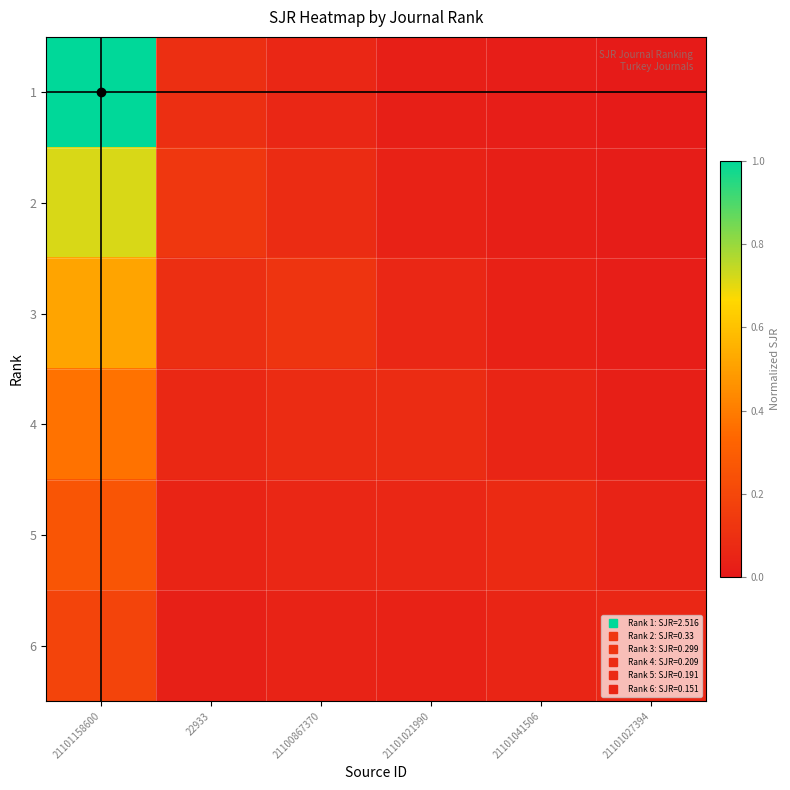

Reading left to right, transcribe all the data shown in this chart.

1: 21101158600=1.0	22933=0.1	21100867370=0.1	21101021990=0.0	21101041506=0.0	21101027394=0.0
2: 21101158600=0.7	22933=0.1	21100867370=0.1	21101021990=0.0	21101041506=0.0	21101027394=0.0
3: 21101158600=0.5	22933=0.1	21100867370=0.1	21101021990=0.1	21101041506=0.0	21101027394=0.0
4: 21101158600=0.4	22933=0.1	21100867370=0.1	21101021990=0.1	21101041506=0.1	21101027394=0.0
5: 21101158600=0.3	22933=0.0	21100867370=0.1	21101021990=0.1	21101041506=0.1	21101027394=0.0
6: 21101158600=0.2	22933=0.0	21100867370=0.0	21101021990=0.0	21101041506=0.1	21101027394=0.1